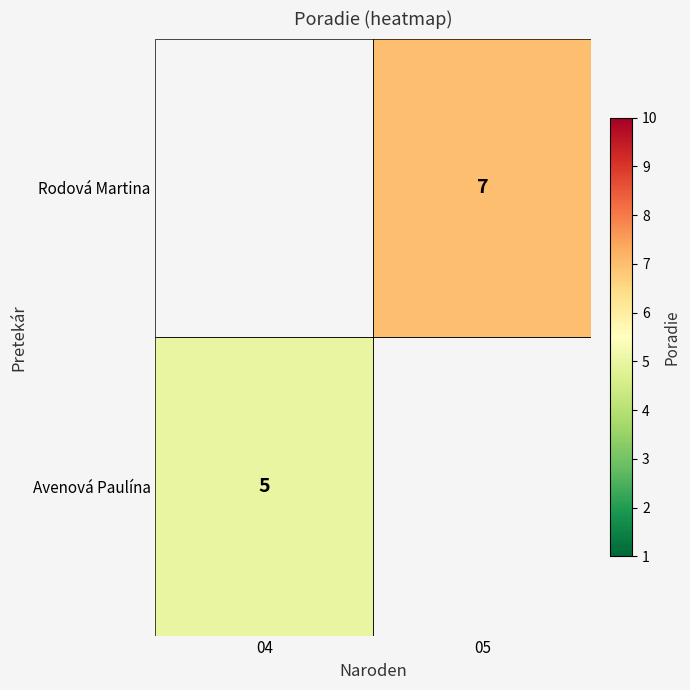

At how many categories does at least one series exceed 6?

1